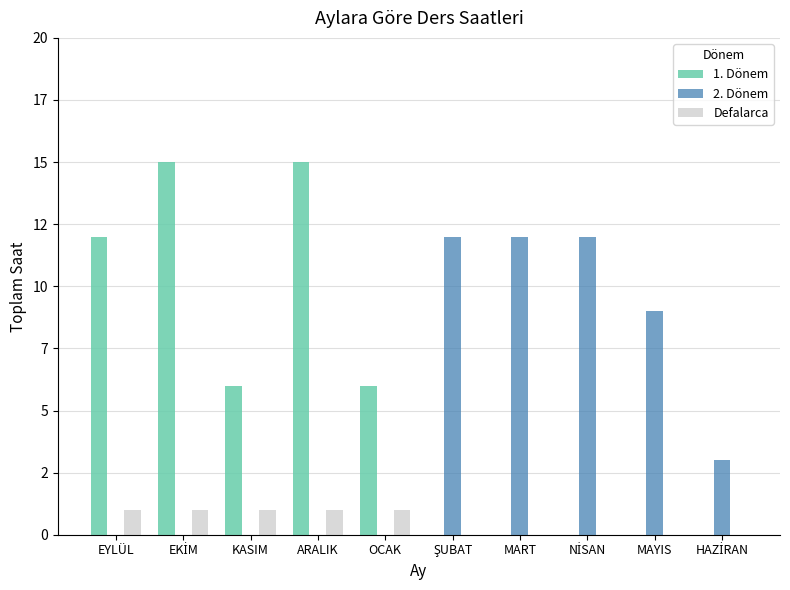

Which series has the largest total across all categories?

1. Dönem